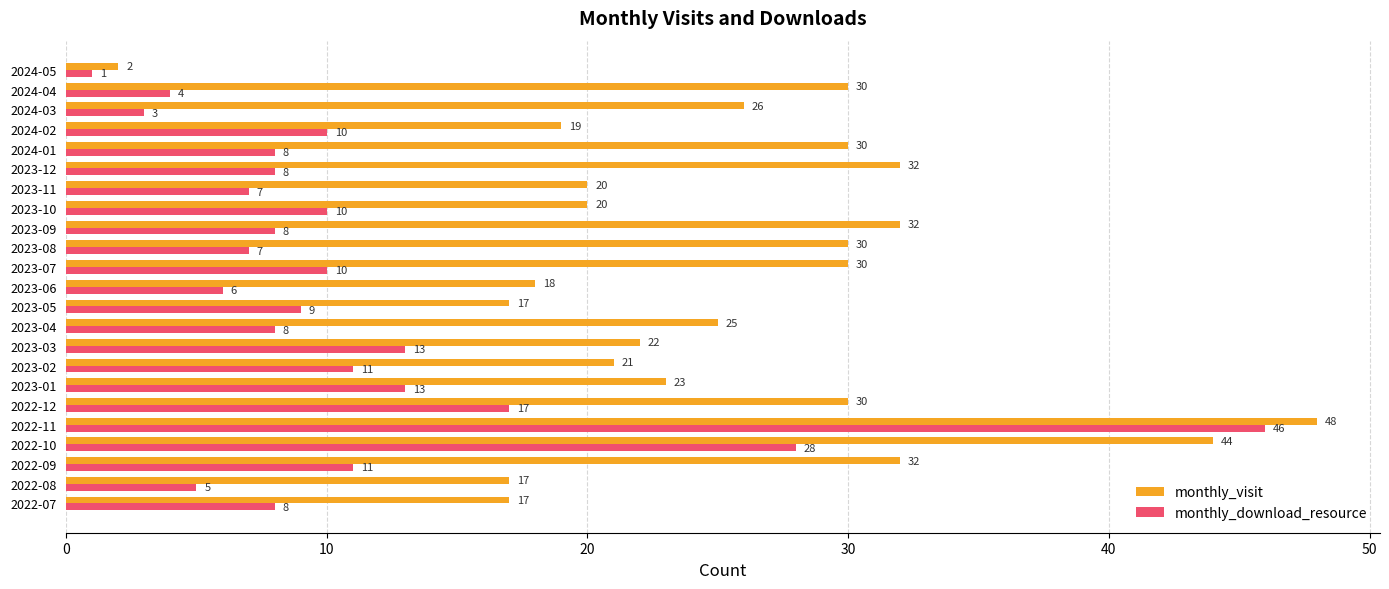

List the series in order of their overall mean, highest first.

monthly_visit, monthly_download_resource